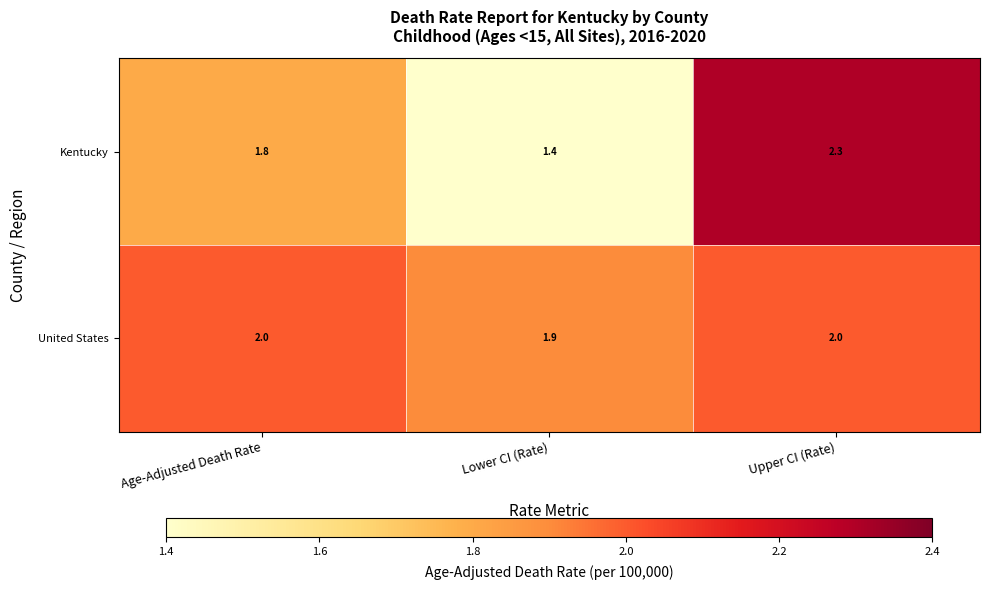

Rank the series by their average value, from lowest to highest.

Kentucky, United States